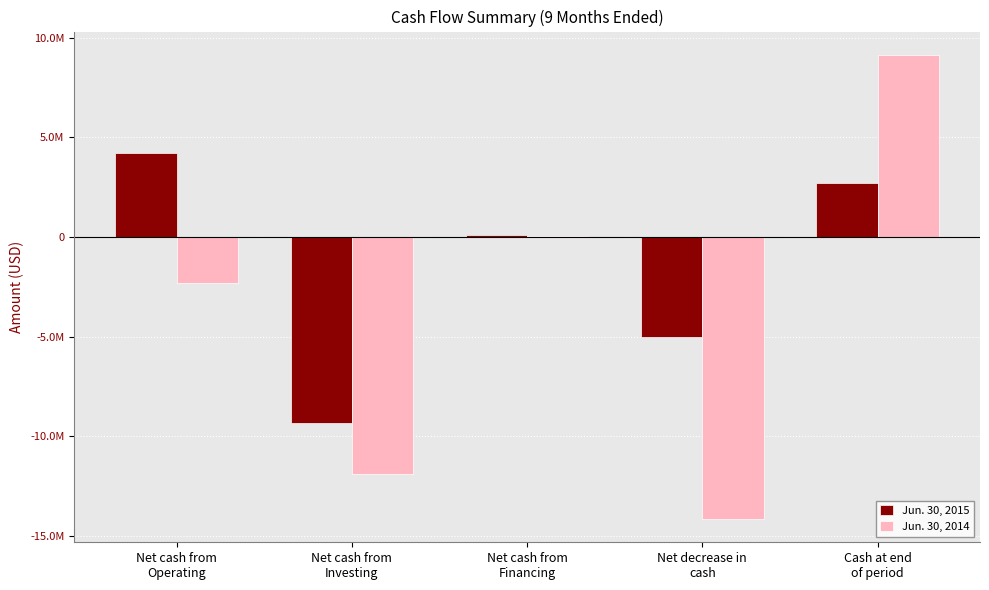

Is the value of Jun. 30, 2015 at Net cash from
Investing greater than the value of Jun. 30, 2014 at Cash at end
of period?

No